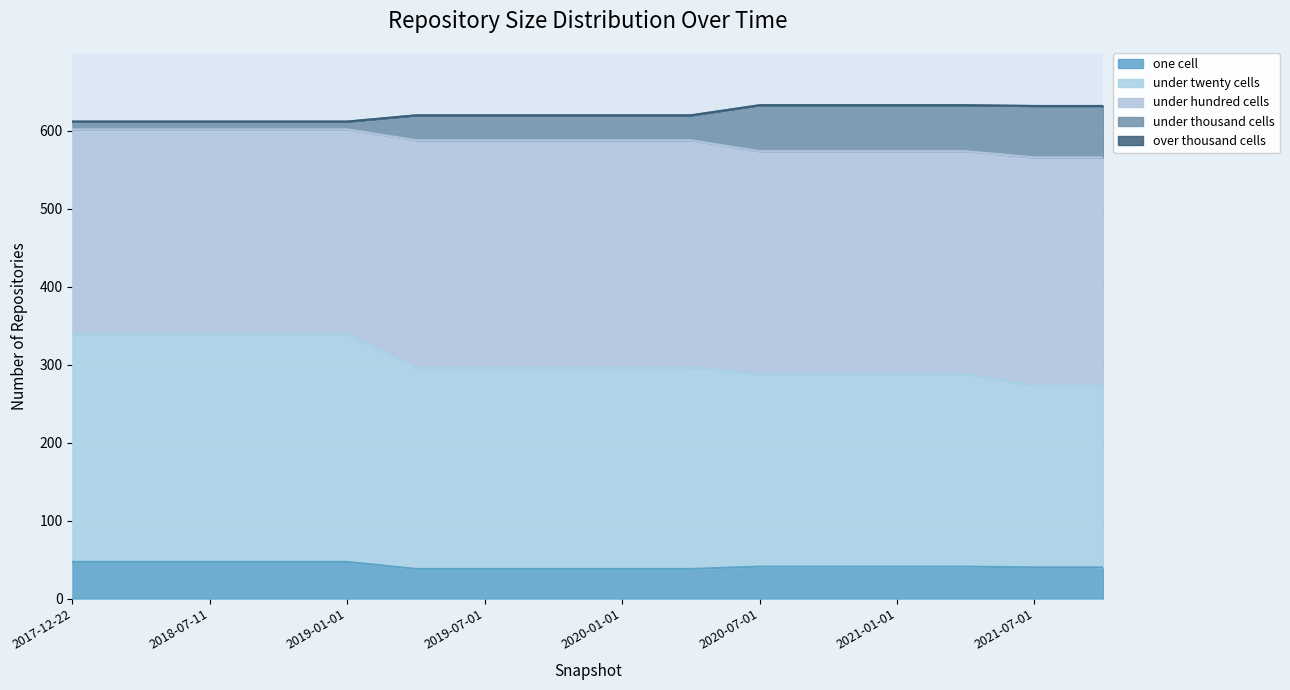

True or false: one_cell and under_twenty_cells cross at least once.

False